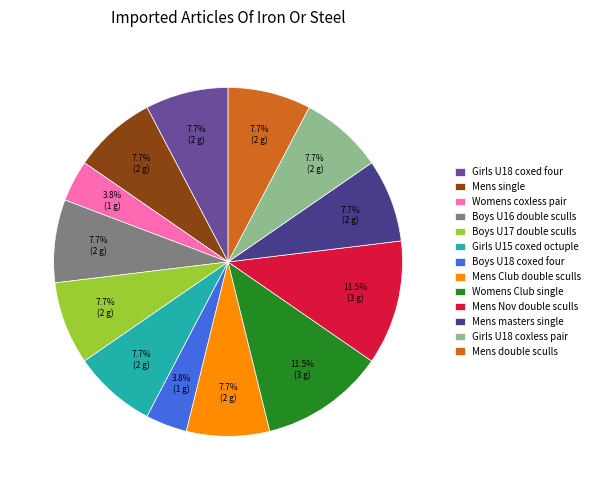

Is there a majority slice in this chart?

No